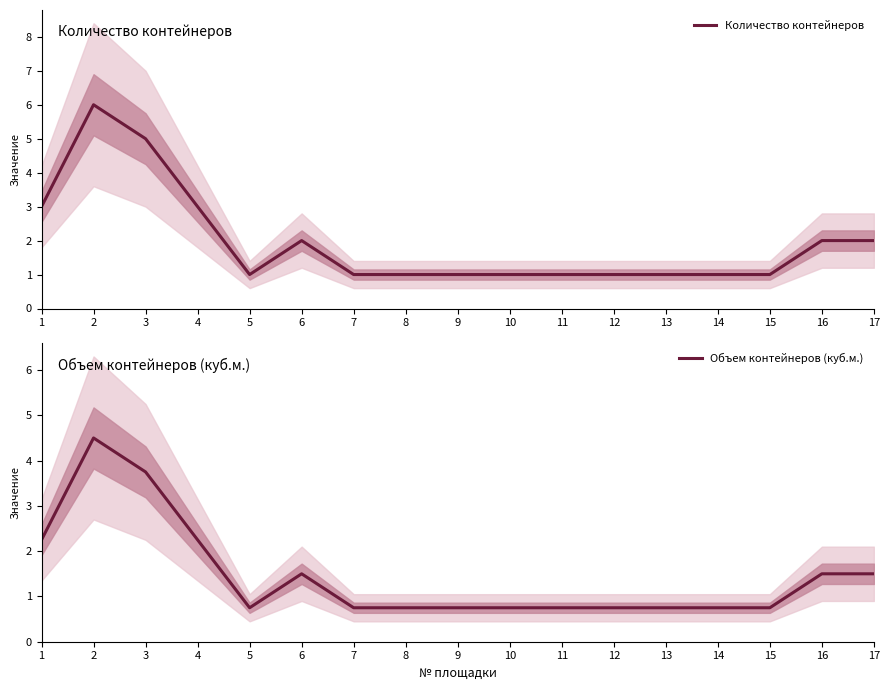

What is the sum of all Количество контейнеров values?

33